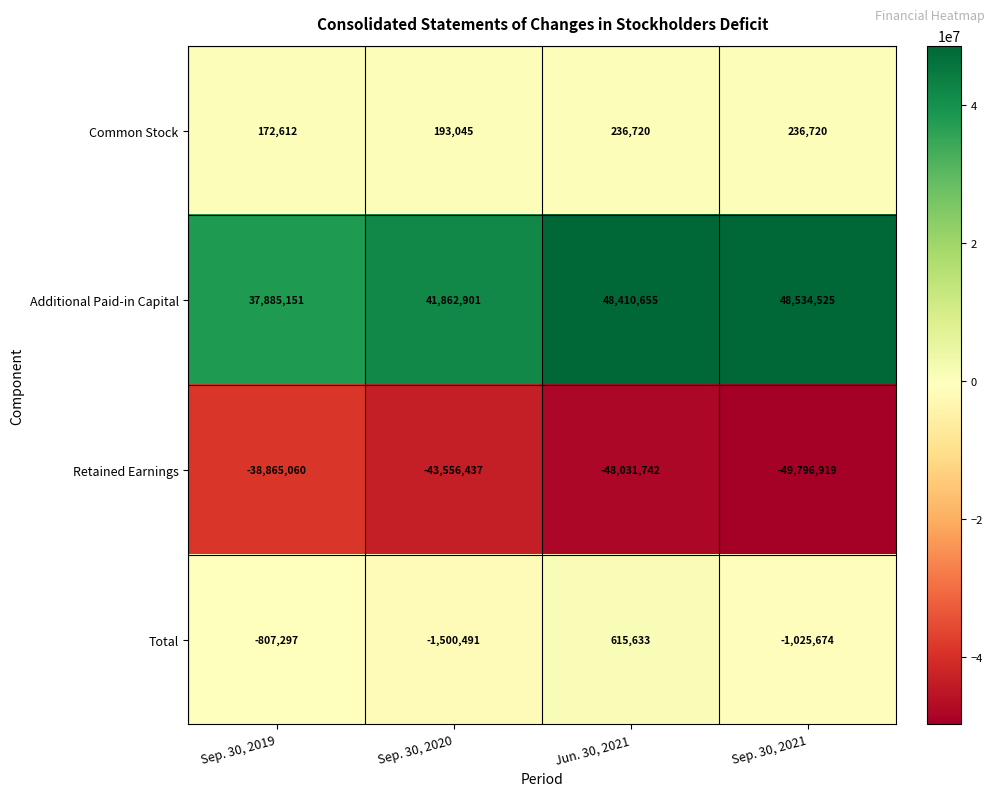

Rank the categories by Retained Earnings value from lowest to highest.

Sep. 30, 2021, Jun. 30, 2021, Sep. 30, 2020, Sep. 30, 2019